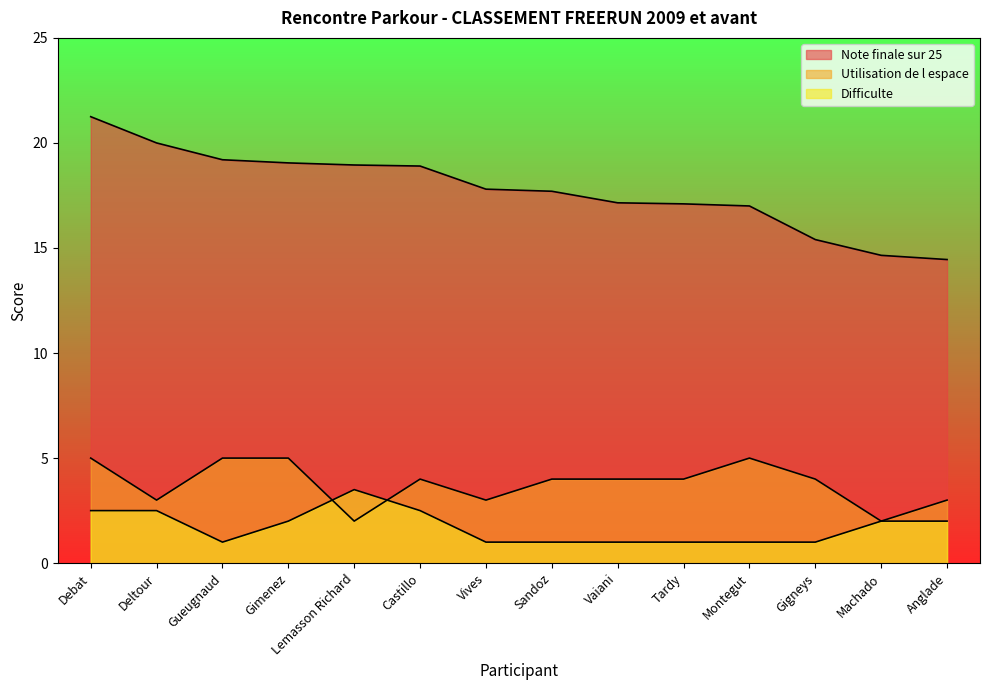

List the labels in order of Note finale sur 25 value, smallest first.

Anglade, Machado, Gigneys, Montegut, Tardy, Vaiani, Sandoz, Vives, Castillo, Lemasson Richard, Gimenez, Gueugnaud, Deltour, Debat